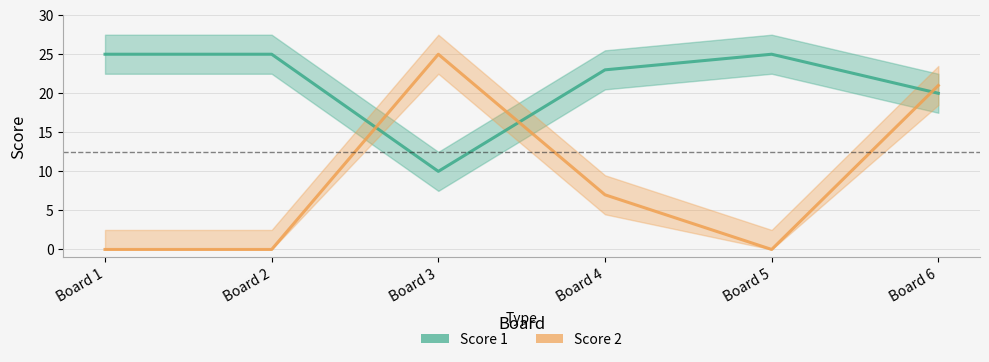

What is the difference between the second highest and second lowest values in the Score 1 series?

5